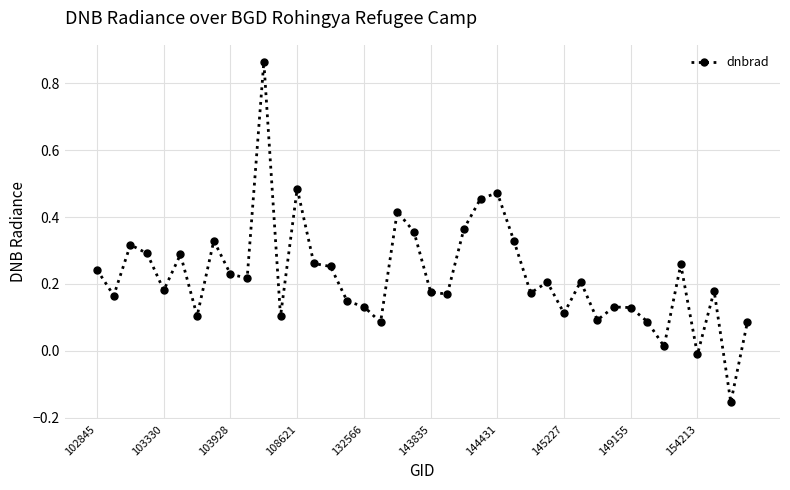

What is the difference between the maximum and minimum values?

1.0